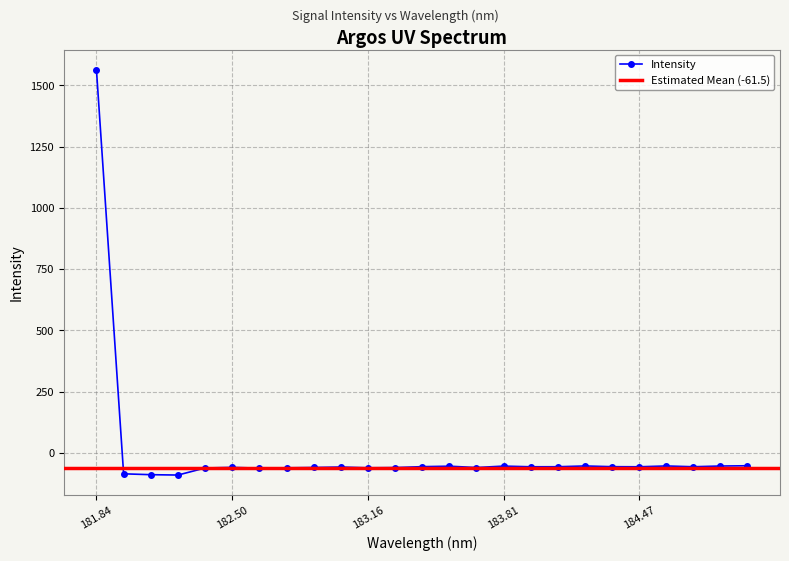

True or false: Intensity has more than 2 points higher than both neighbors.

True